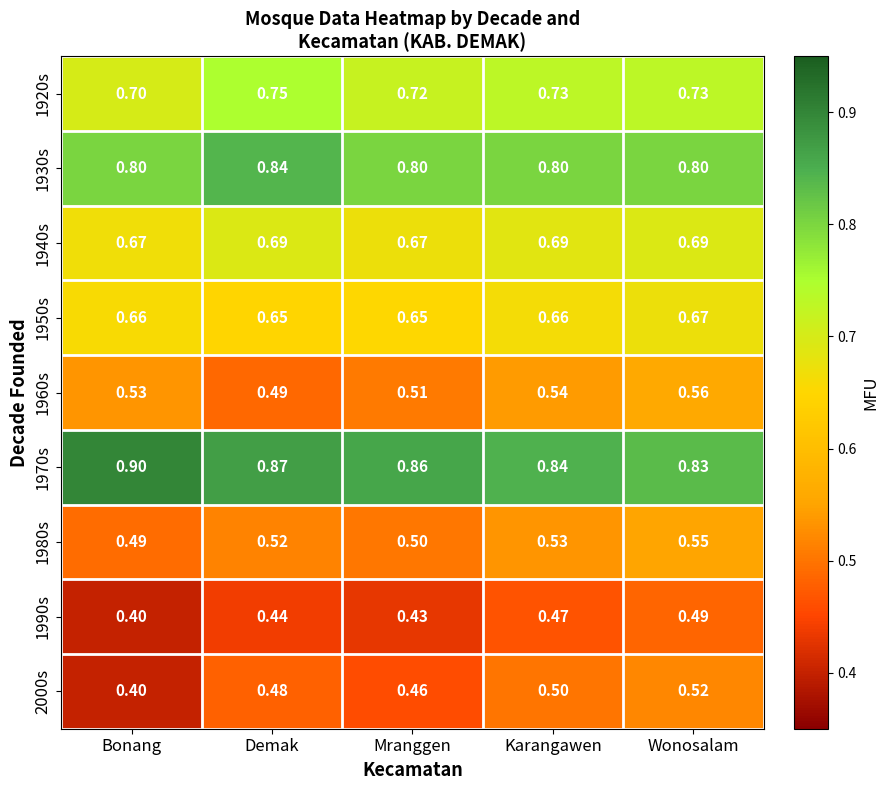

Which series has the widest spread of values?

2000s